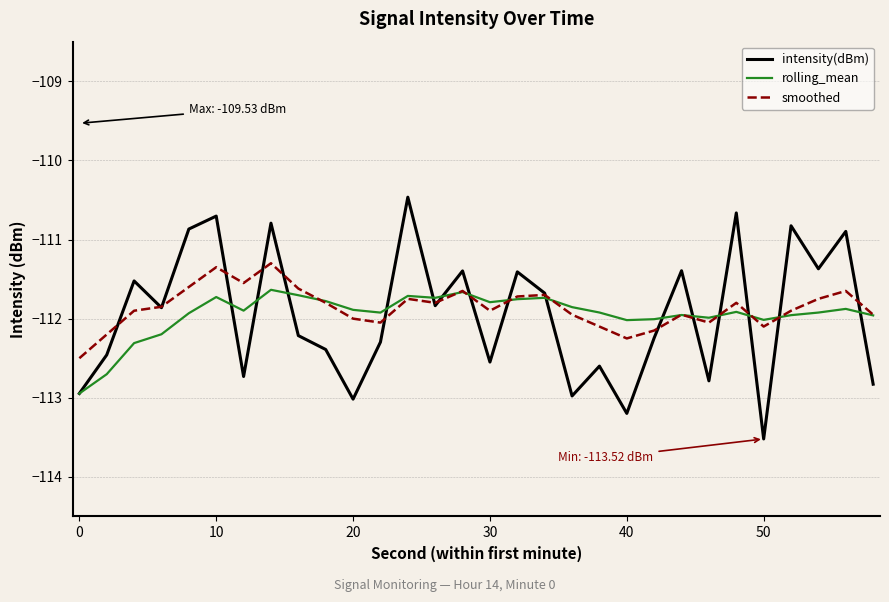

What is the minimum value shown in the chart?

-113.5